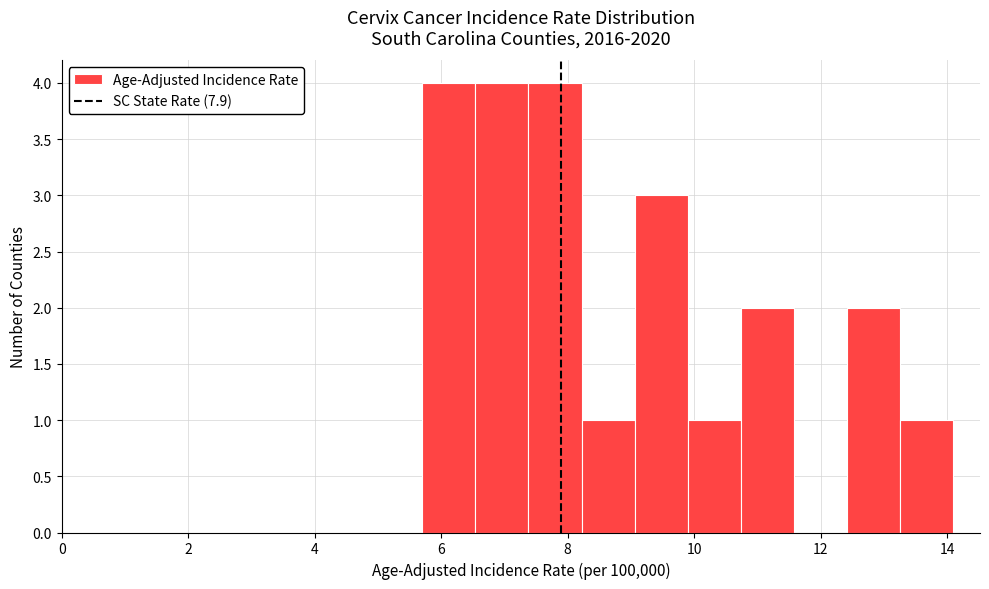

What is the height of the bar covering 8.22 to 9.06 on the x-axis? Neither the bar edges nor the heights are printed on the chart, so give them approximately, as read against the axes.

1